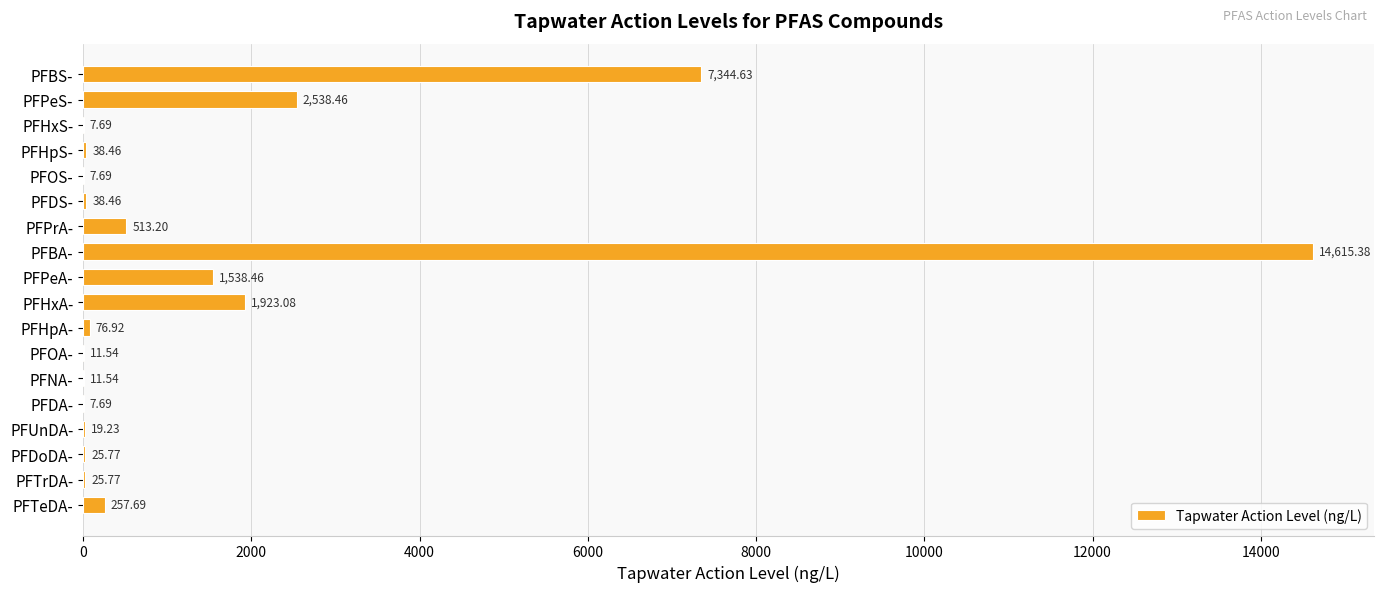

What is the ratio of the value at PFHxS- to the value at PFTrDA-?

0.3